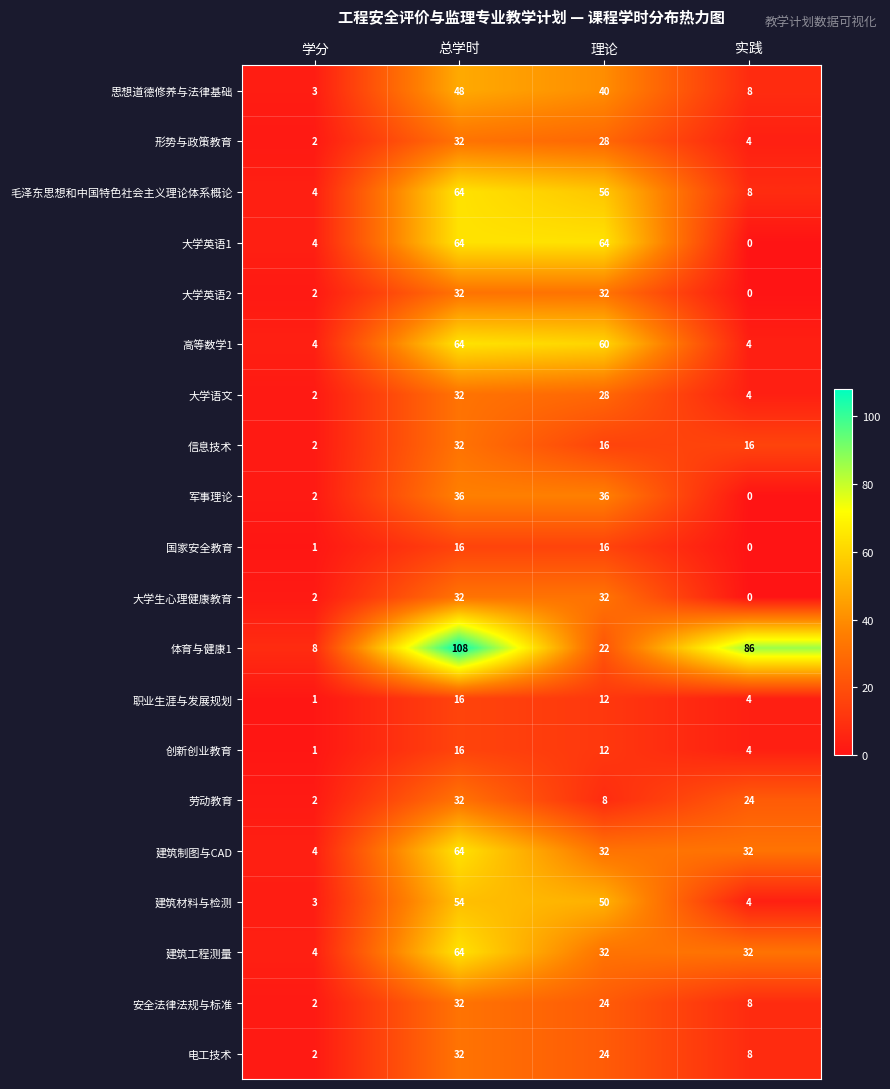

What is the maximum value shown in the chart?

108